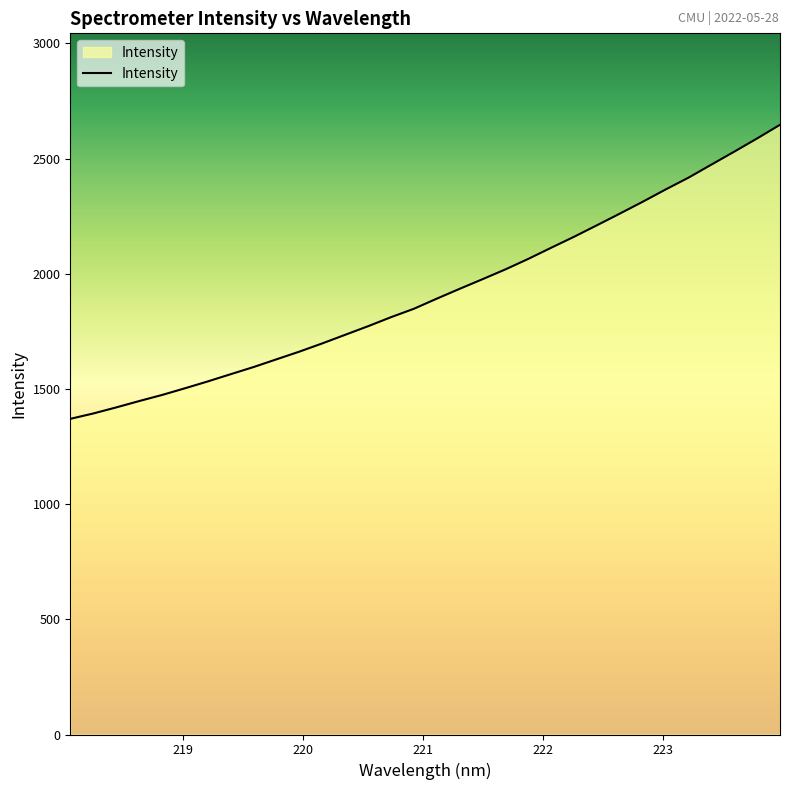

What is the difference between the maximum and minimum values?

1276.7